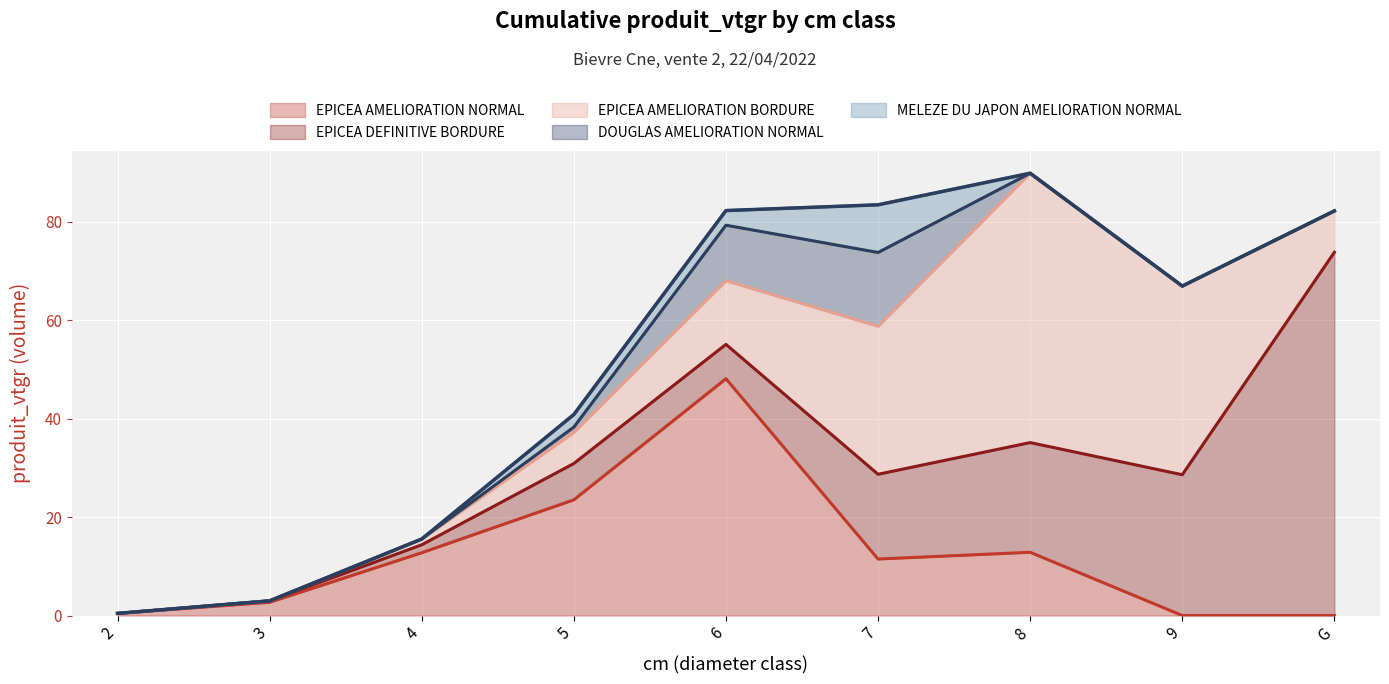

What is the average value of the DOUGLAS AMELIORATION NORMAL series?

3.0